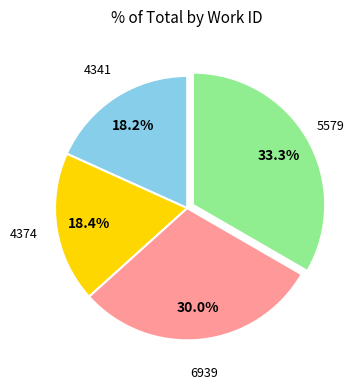

Does any single category account for the majority?

No